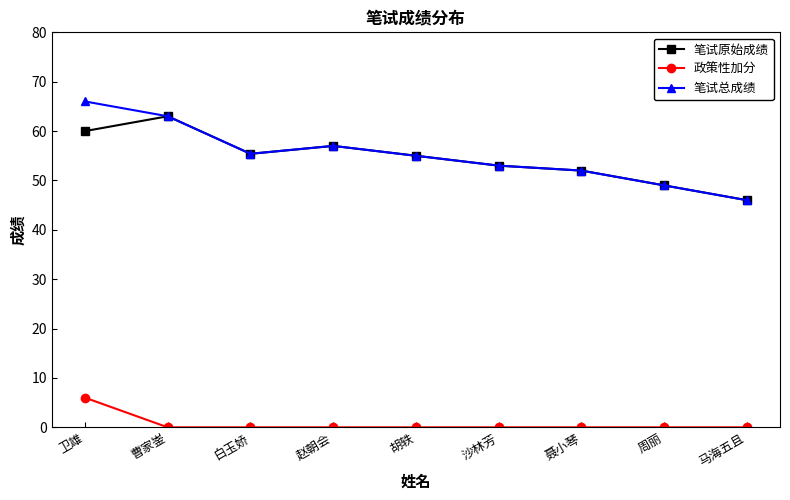

What is the average value of the 笔试原始成绩 series?

54.5